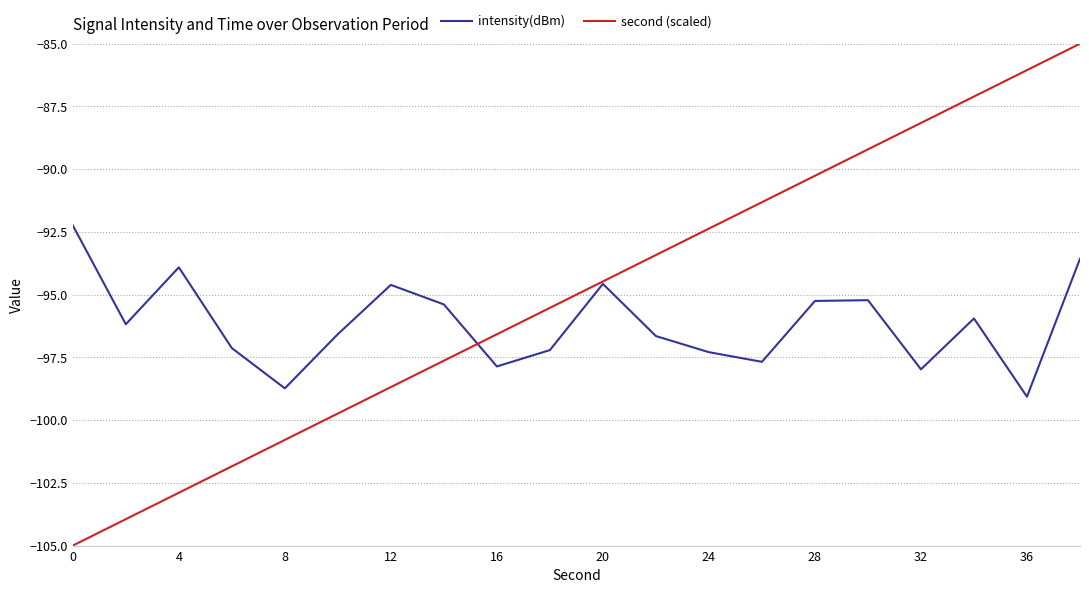

Rank the series by their average value, from highest to lowest.

second (scaled), intensity(dBm)